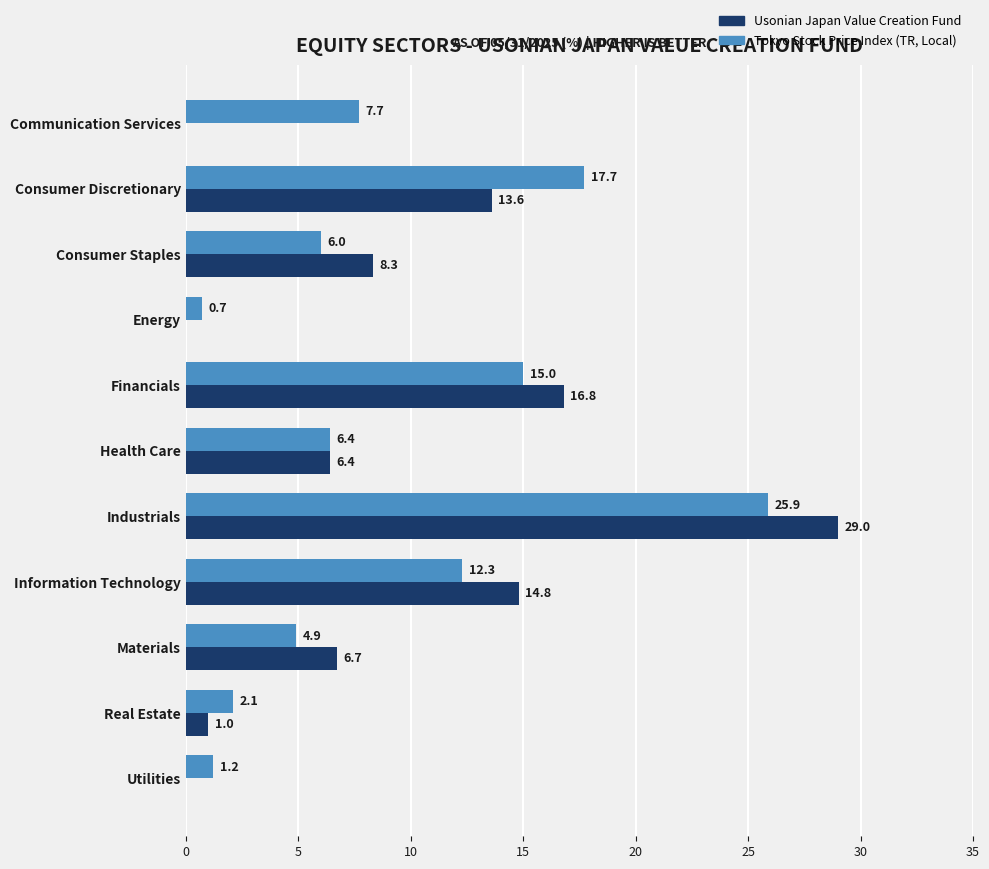

What is the sum of the Tokyo Stock Price Index (TR, Local) values at Communication Services and Information Technology?

20.0